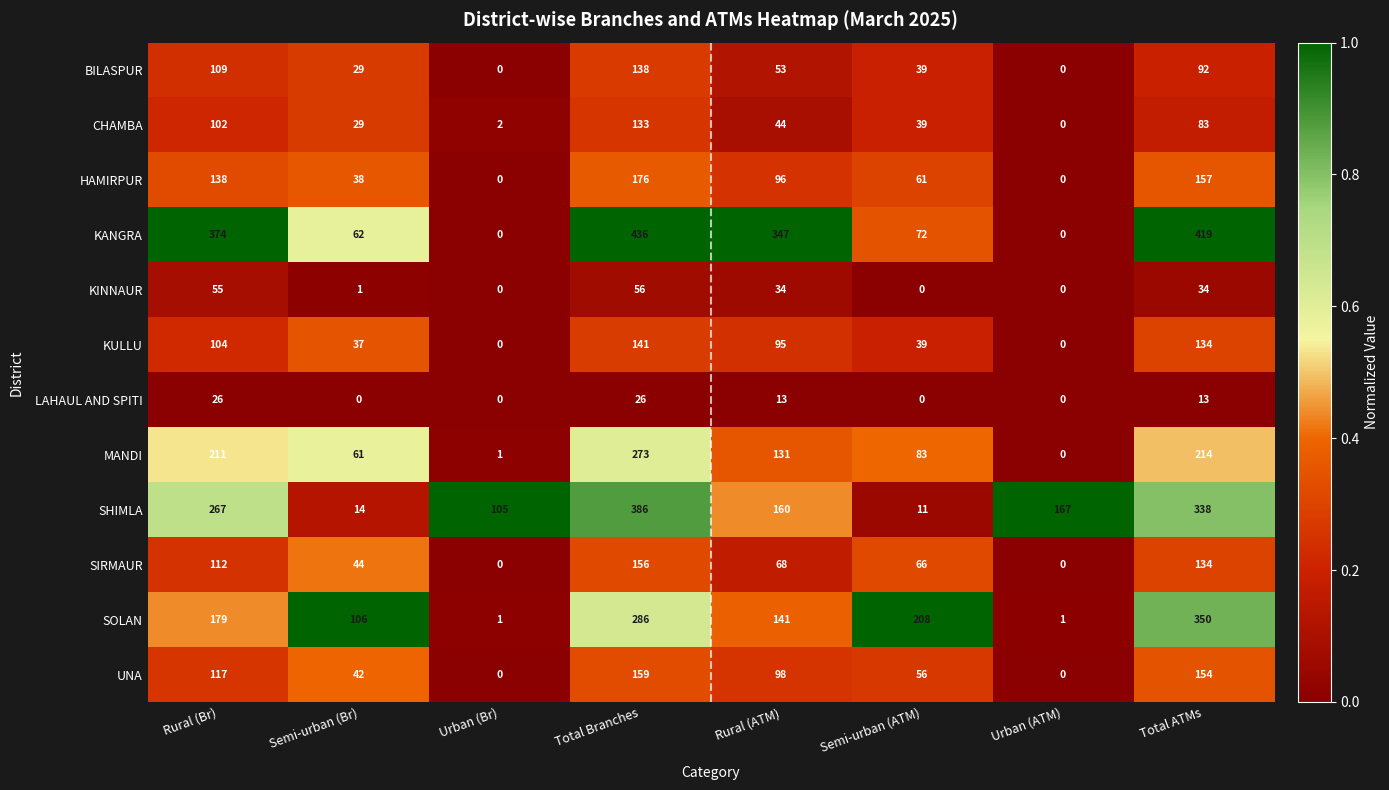

What is the sum of all KULLU values?

550